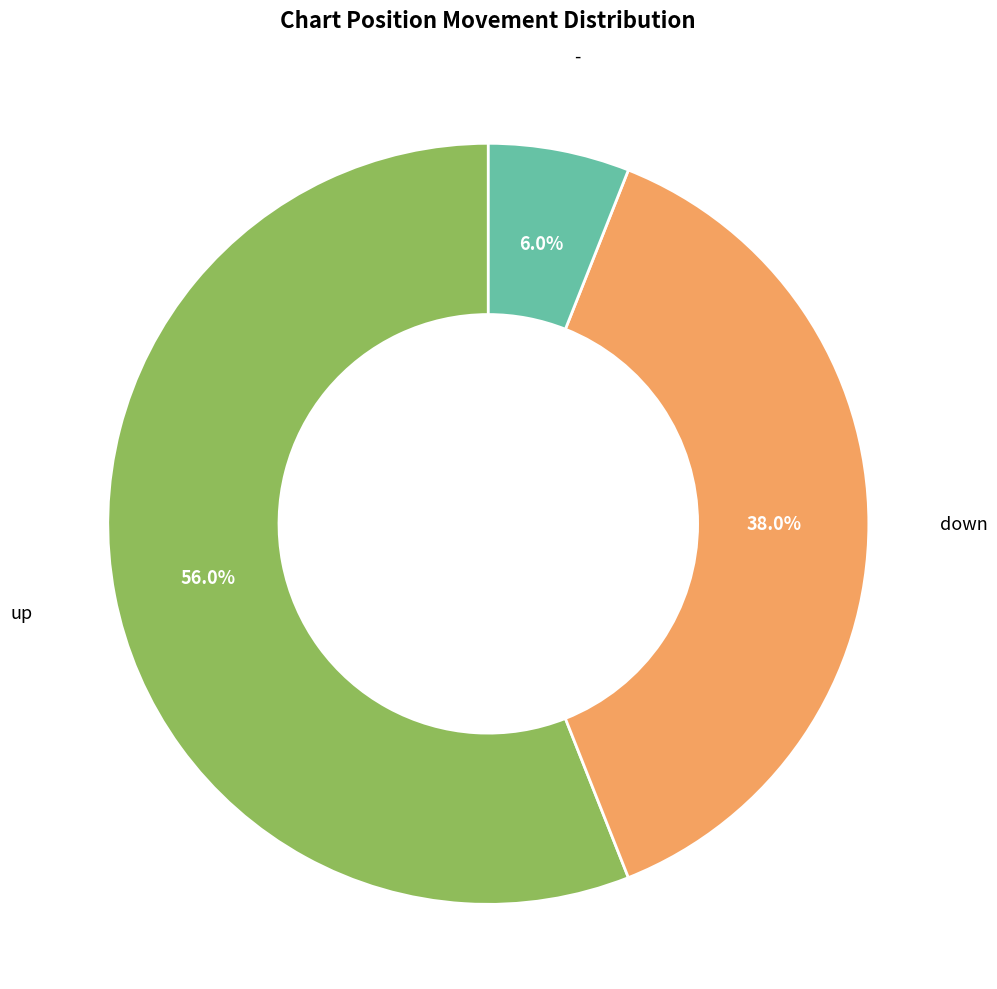

Is there any slice that represents more than half of the pie?

Yes